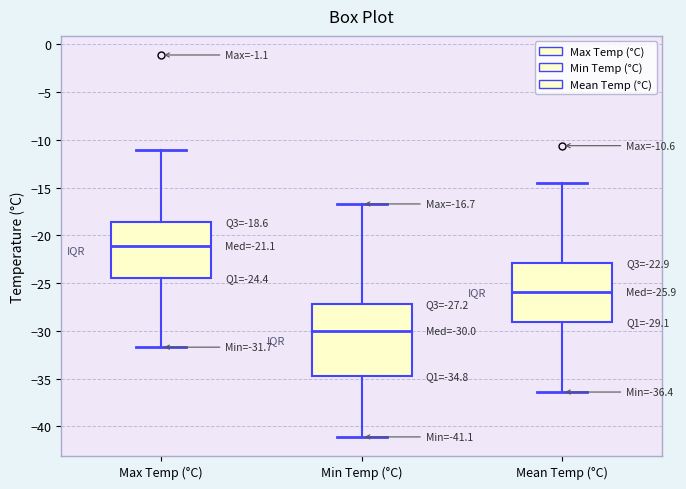

Comparing the boxes themselves (not the whiskers), which one is the tallest?

Min Temp (°C)